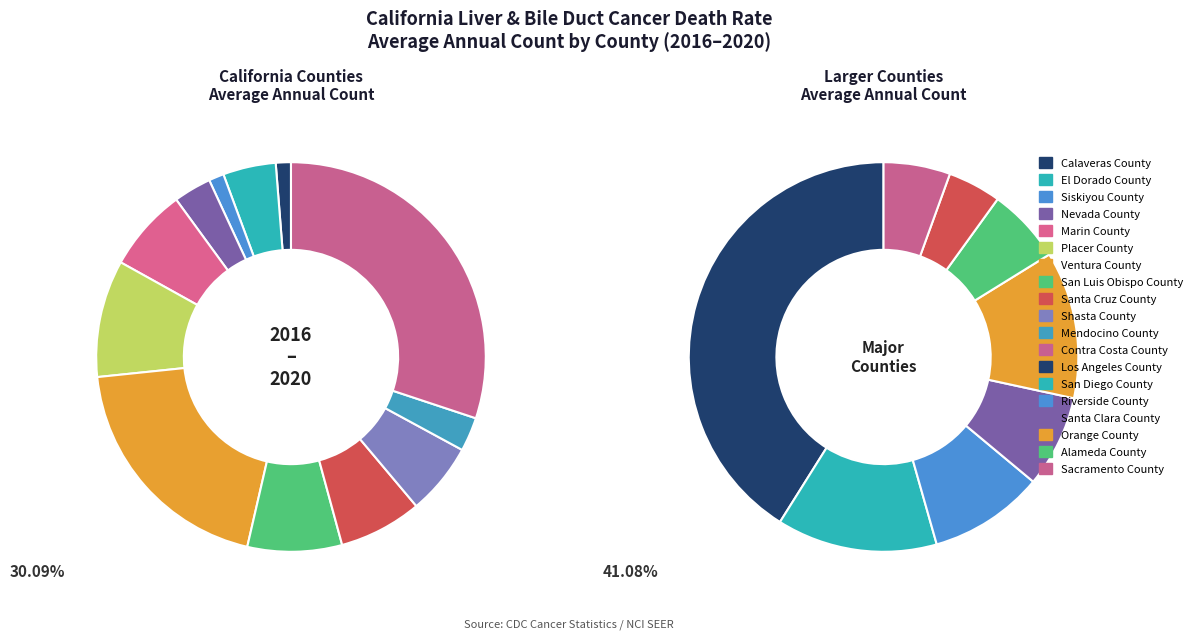

True or false: Calaveras County accounts for 11% of the total.

False